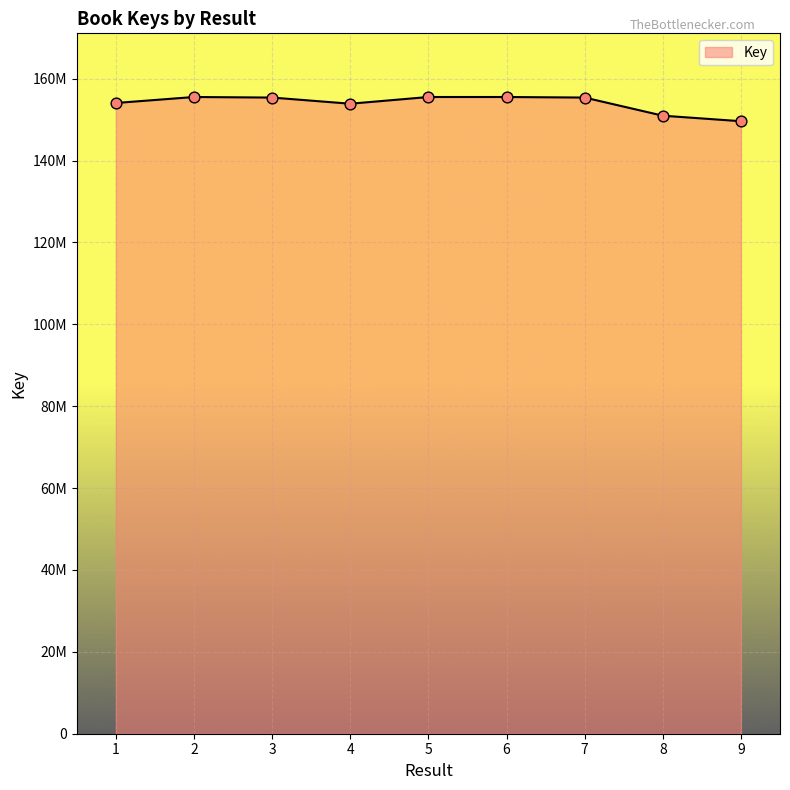

Between 6 and 1, which is larger?

6